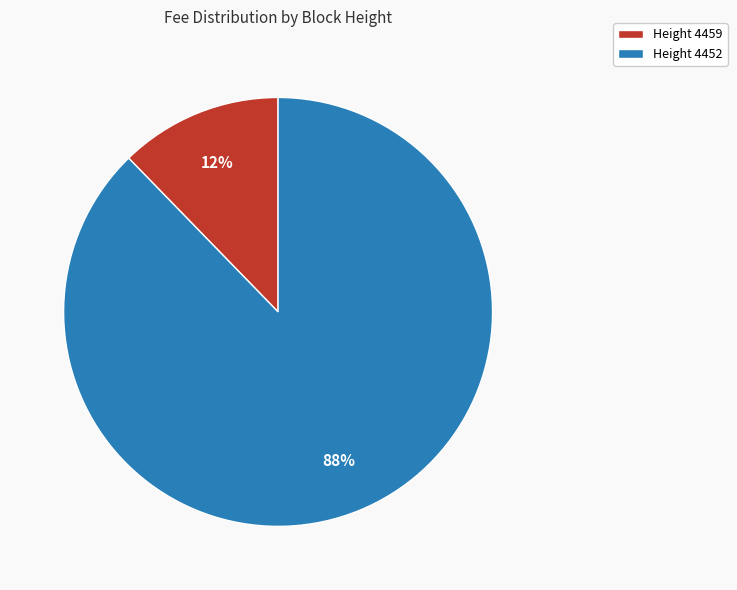

Do Height 4452 and Height 4459 together represent more than half of the pie?

Yes